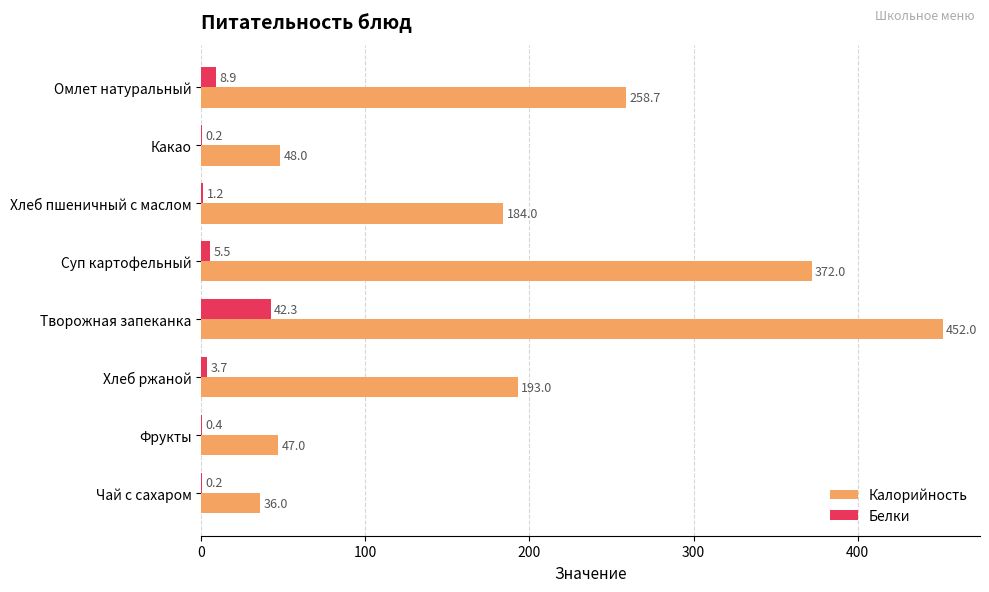

Which series has the largest total across all categories?

Калорийность